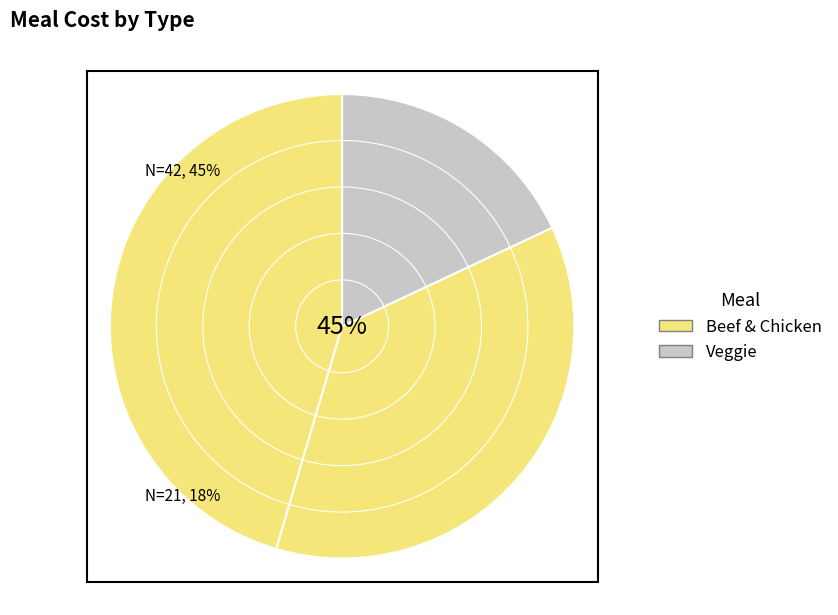

Is Beef the majority of the pie?

No